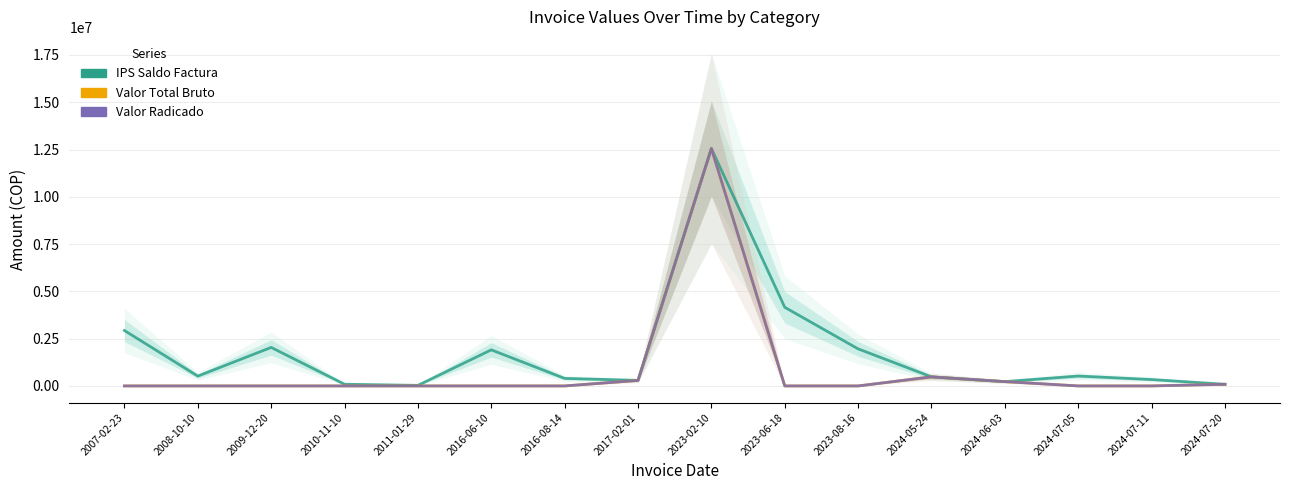

Rank the categories by Valor Total Bruto value from lowest to highest.

2007-02-23, 2008-10-10, 2009-12-20, 2010-11-10, 2011-01-29, 2016-06-10, 2016-08-14, 2023-06-18, 2023-08-16, 2024-07-05, 2024-07-11, 2024-07-20, 2024-06-03, 2017-02-01, 2024-05-24, 2023-02-10